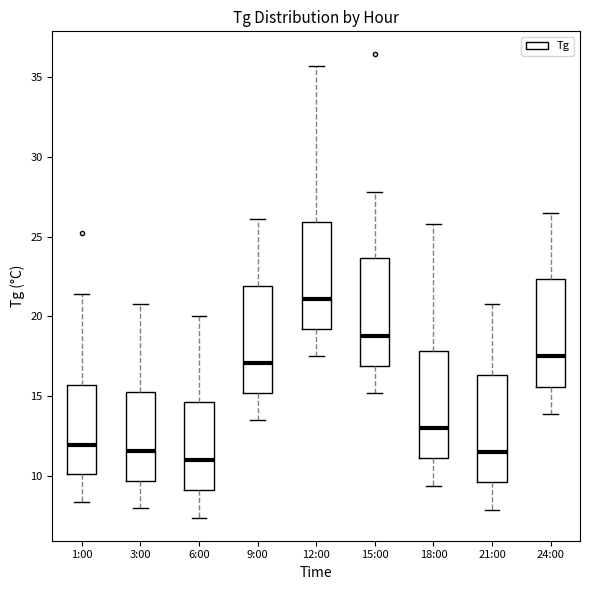

Reading left to right, read every box against the y-axis: the position of its median line, the range the box covers, and the ends of its whiskers. The values are not printed on the chart, so give them approximately, as read against the axis.

1:00: median 12.0, box 10.0 to 15.5, whiskers 8.5 to 21.5
3:00: median 11.5, box 9.5 to 15.5, whiskers 8.0 to 21.0
6:00: median 11.0, box 9.0 to 14.5, whiskers 7.5 to 20.0
9:00: median 17.0, box 15.0 to 22.0, whiskers 13.5 to 26.0
12:00: median 21.0, box 19.0 to 26.0, whiskers 17.5 to 35.5
15:00: median 19.0, box 17.0 to 23.5, whiskers 15.0 to 28.0
18:00: median 13.0, box 11.0 to 18.0, whiskers 9.5 to 26.0
21:00: median 11.5, box 9.5 to 16.5, whiskers 8.0 to 21.0
24:00: median 17.5, box 15.5 to 22.5, whiskers 14.0 to 26.5